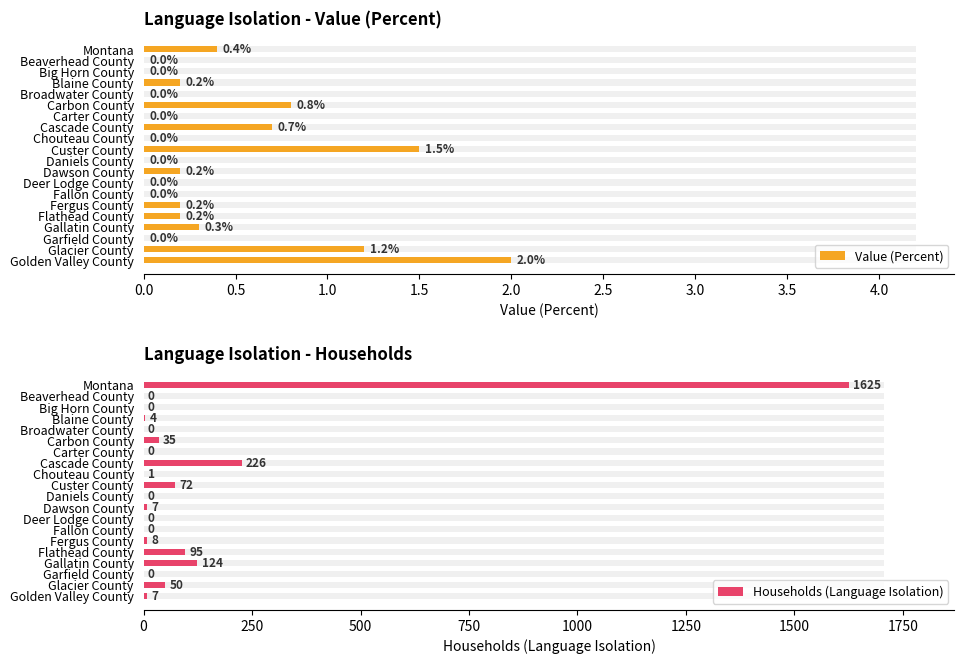

Rank the series by their maximum value, from lowest to highest.

Value (Percent), Households (Language Isolation)